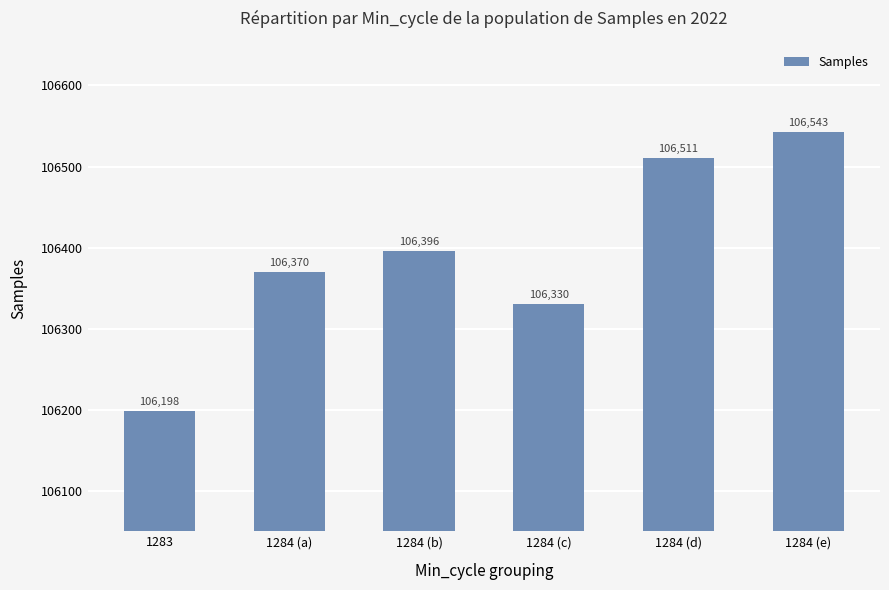

Reading left to right, transcribe all the data shown in this chart.

1283=106198	1284 (a)=106370	1284 (b)=106396	1284 (c)=106330	1284 (d)=106511	1284 (e)=106543